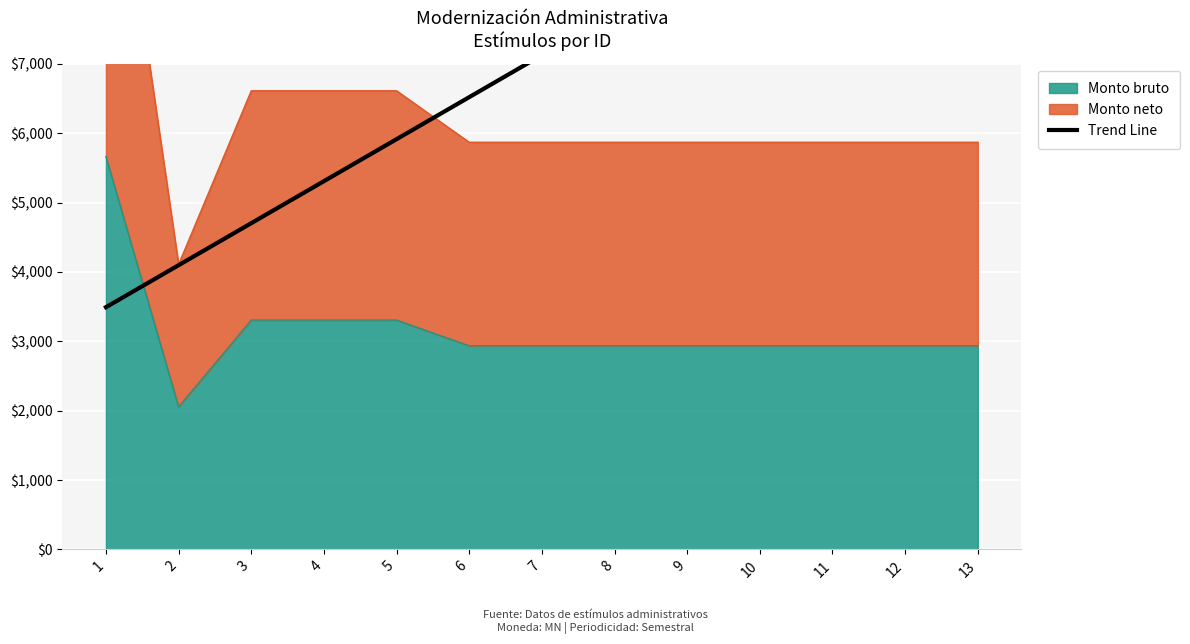

The value of Monto bruto at 7 is 2934.2. True or false?

True